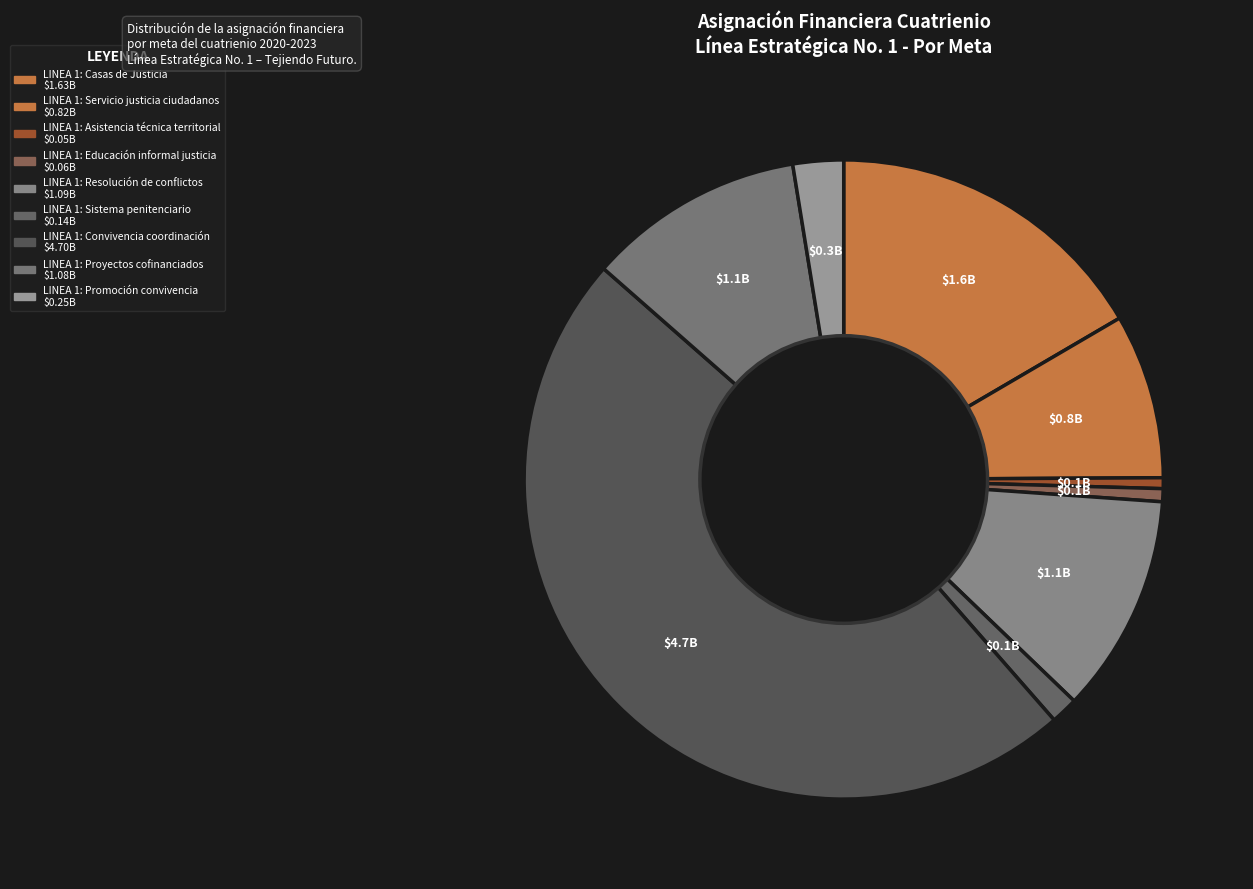

True or false: LINEA 1: Educación informal justicia accounts for 9% of the total.

False